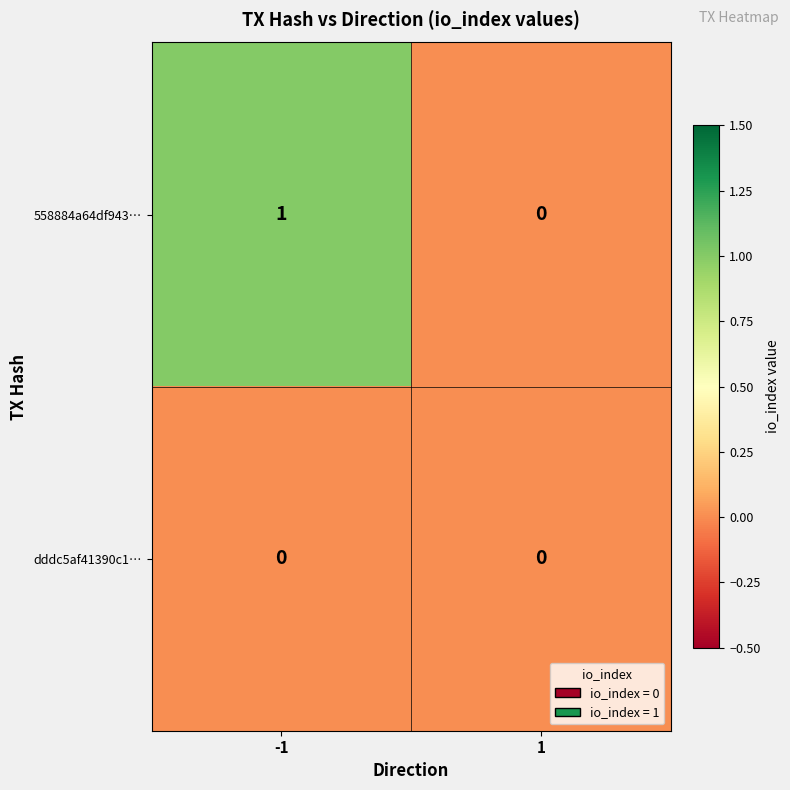

Which series changed the most between -1 and 1?

558884a64df943…